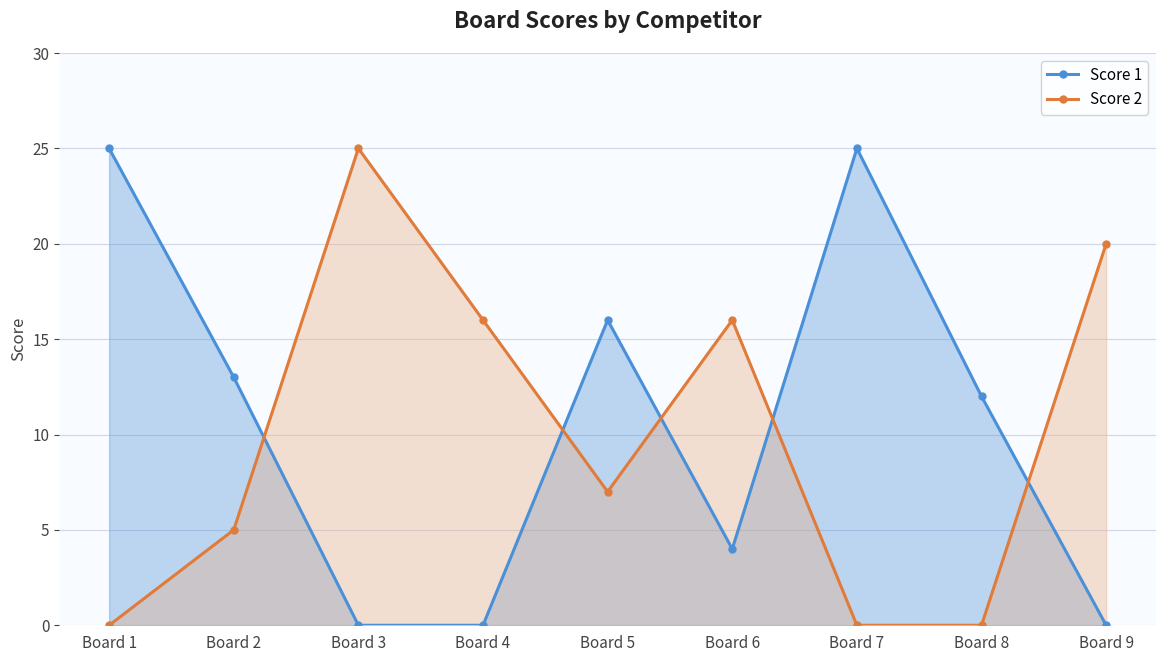

At which label does Score 2 reach its peak?

Board 3